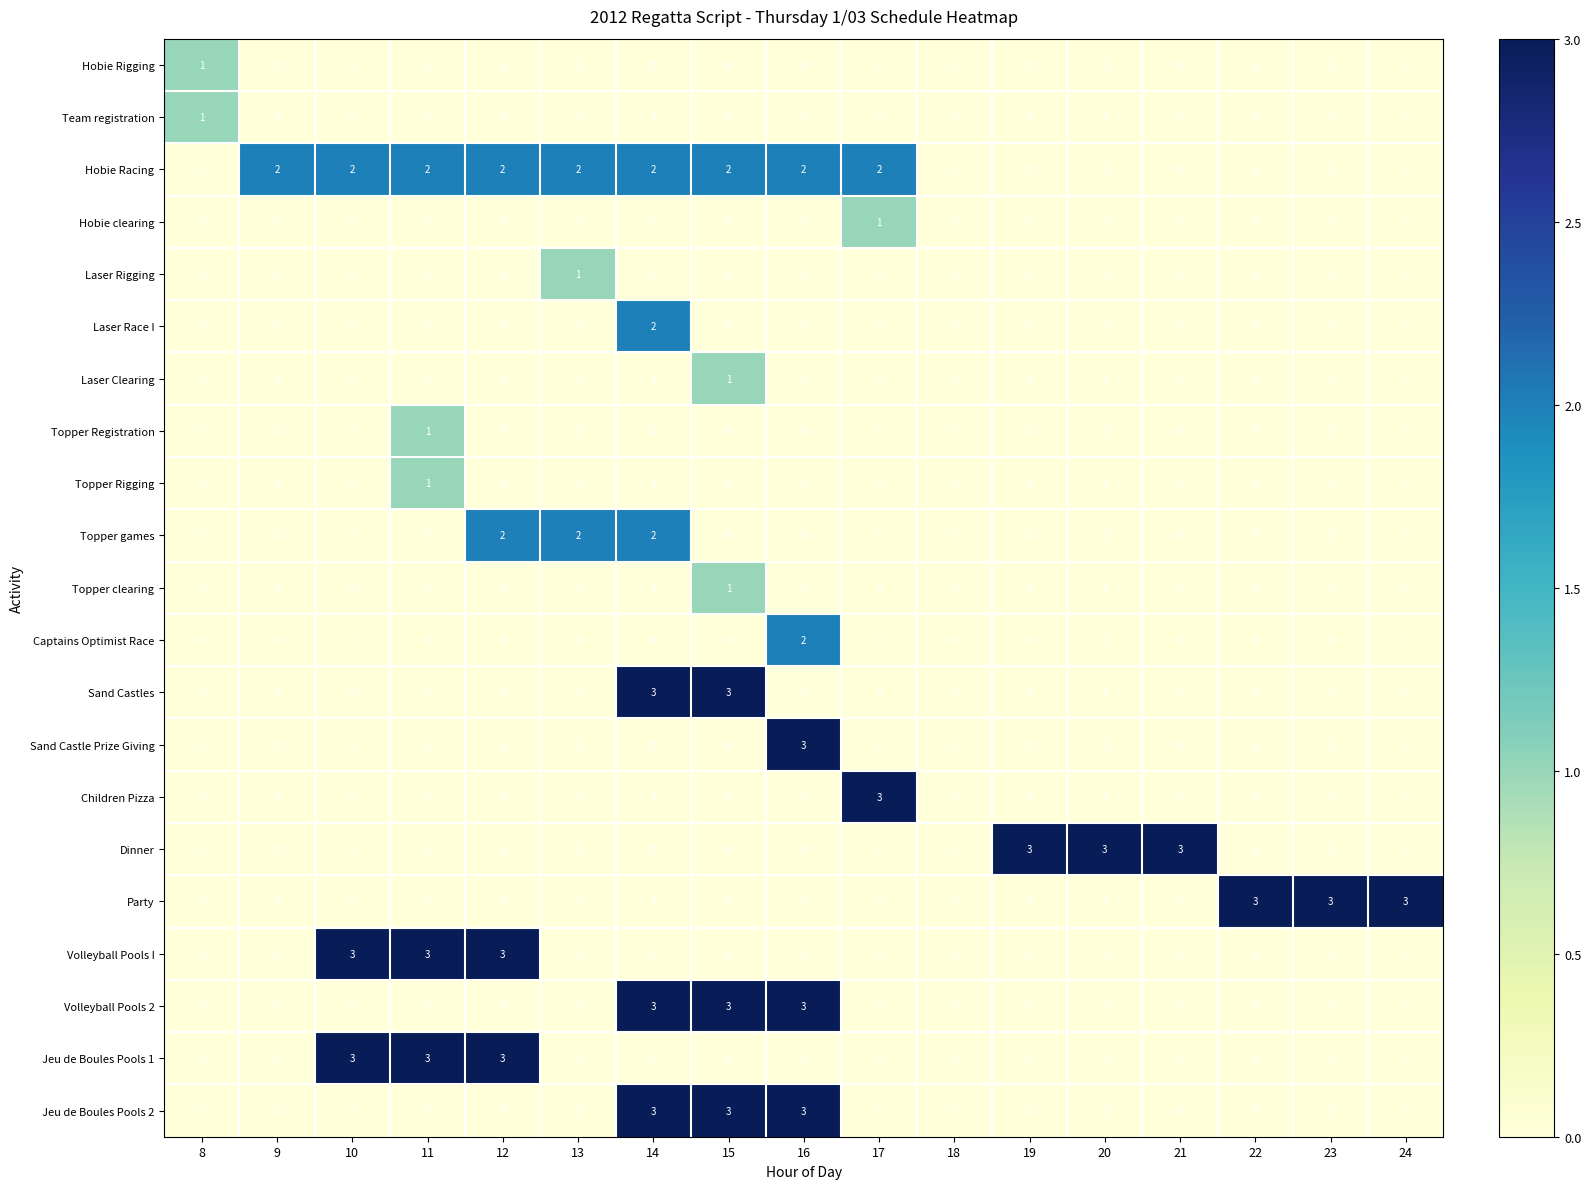

Which series has the largest total across all categories?

Hobie Racing